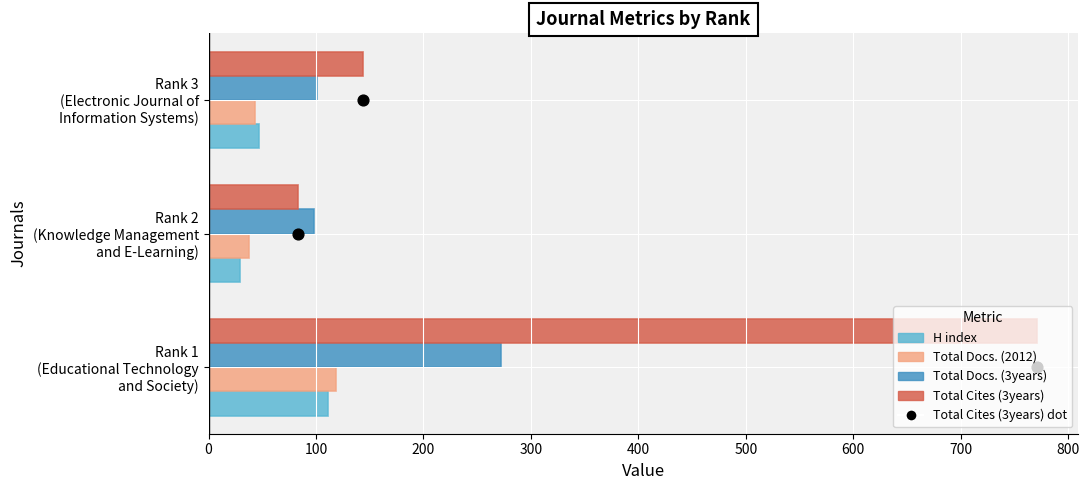

Which series reaches the minimum Y coordinate?

H index